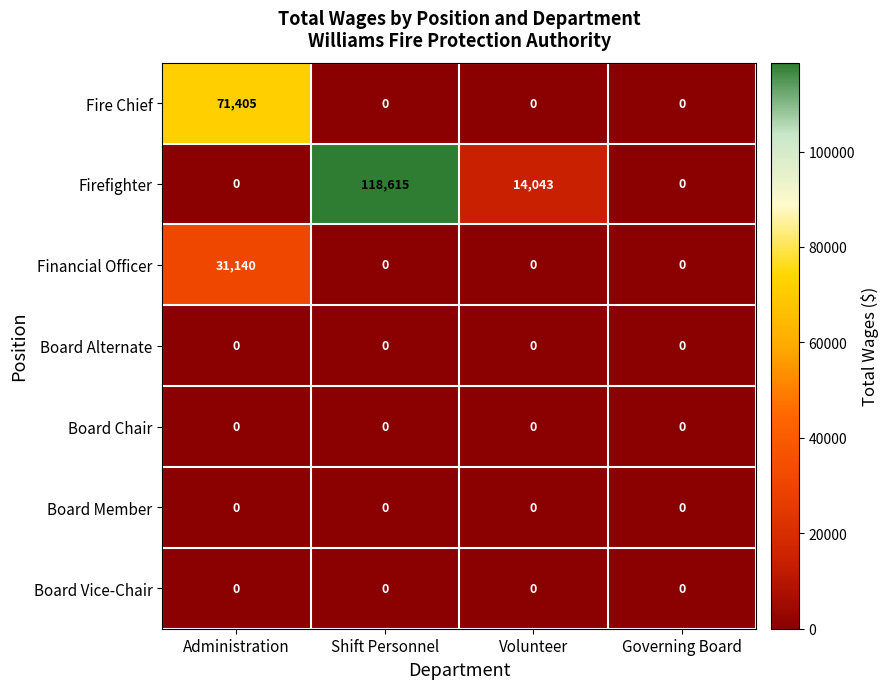

Which label corresponds to the largest value in the chart?

Shift Personnel